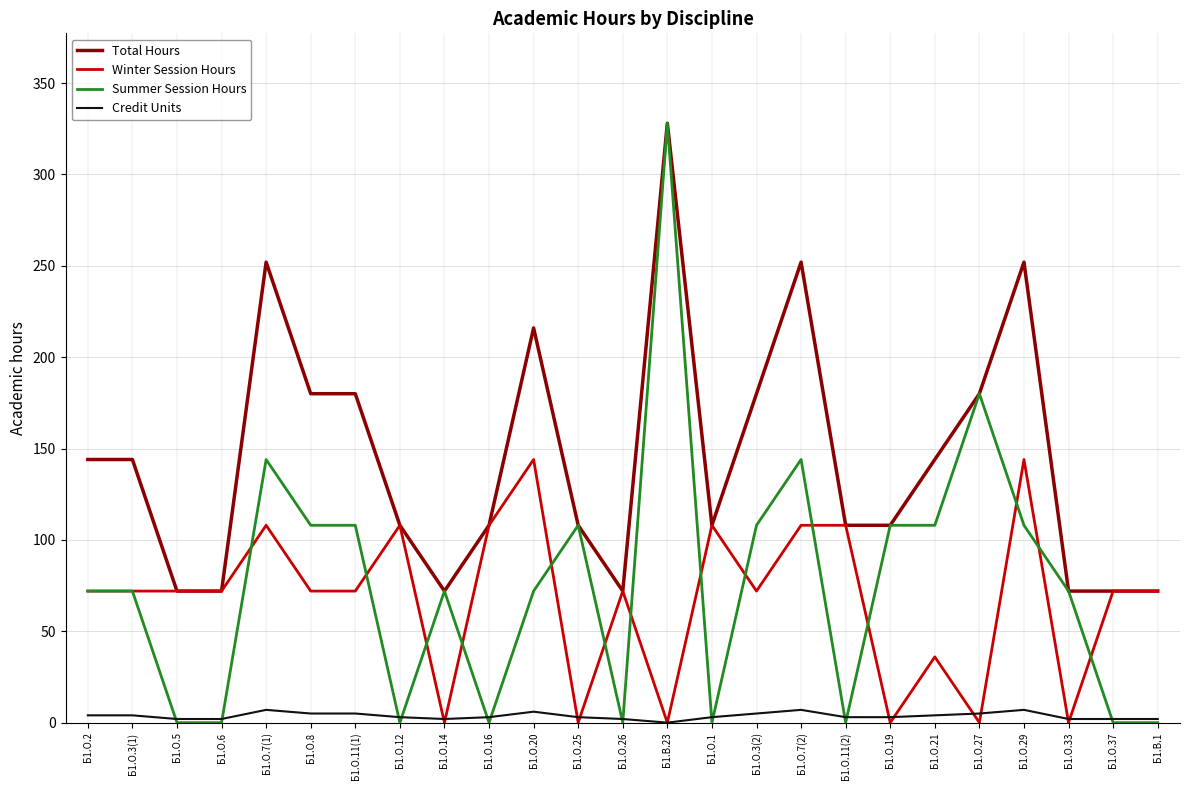

What is the greatest value displayed?

328